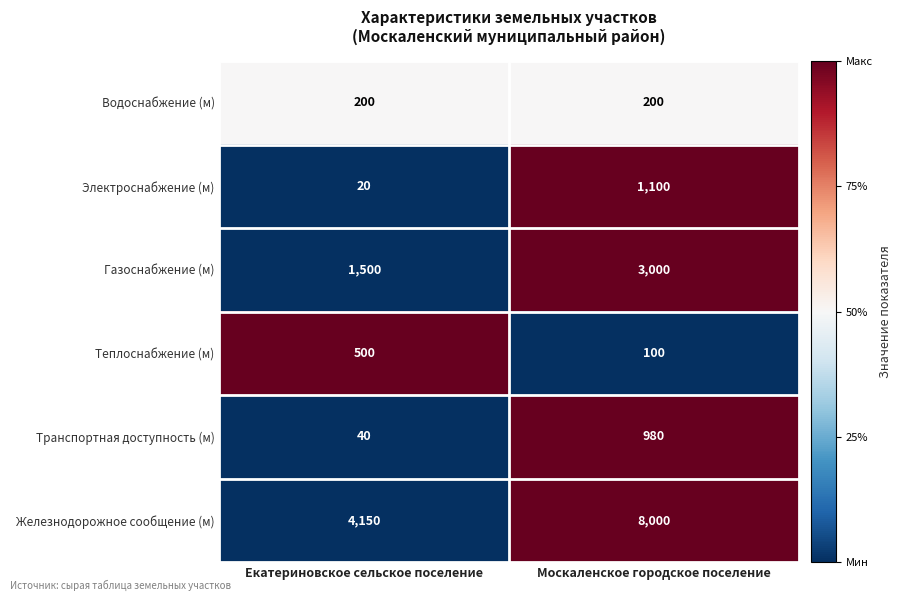

Which series has the largest total across all categories?

Железнодорожное сообщение (м)